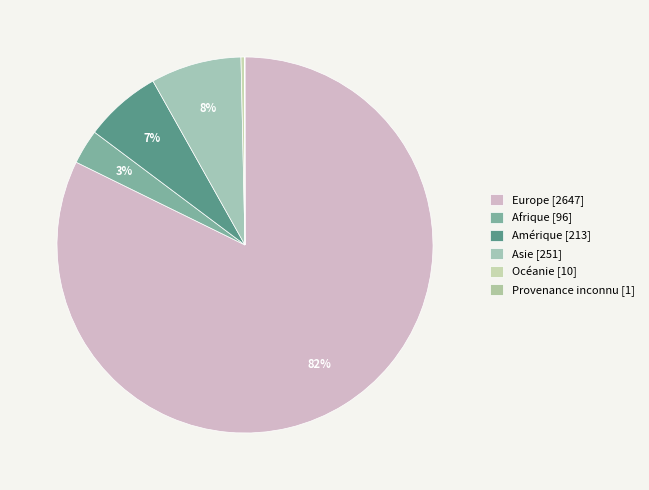

Is there a majority slice in this chart?

Yes